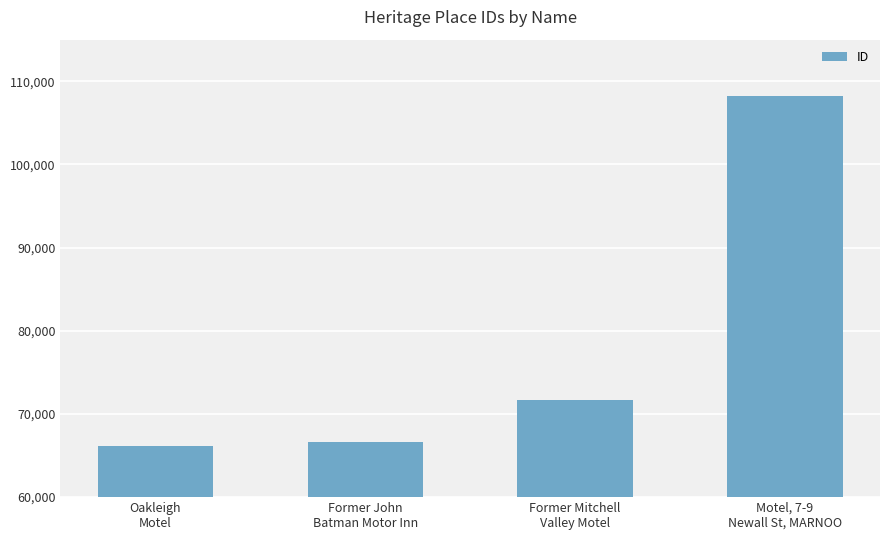

What is the minimum value shown in the chart?

66122